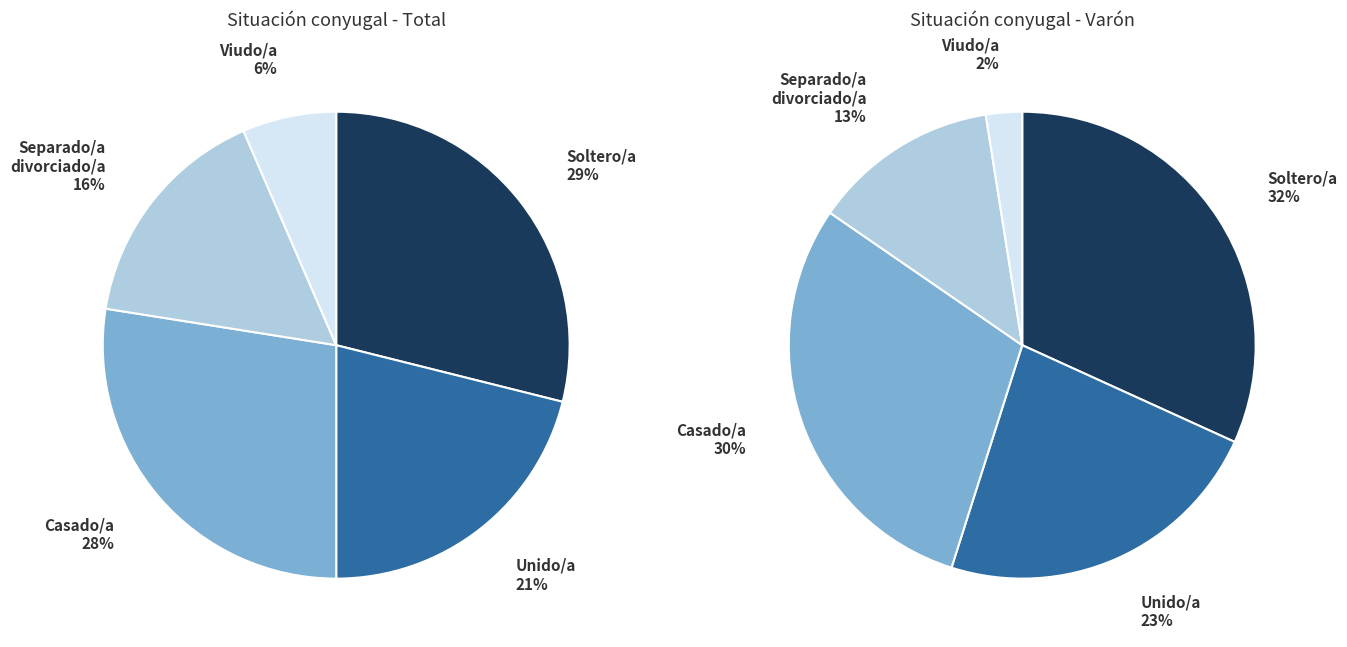

The Casado/a slice represents 28% of the pie. True or false?

True